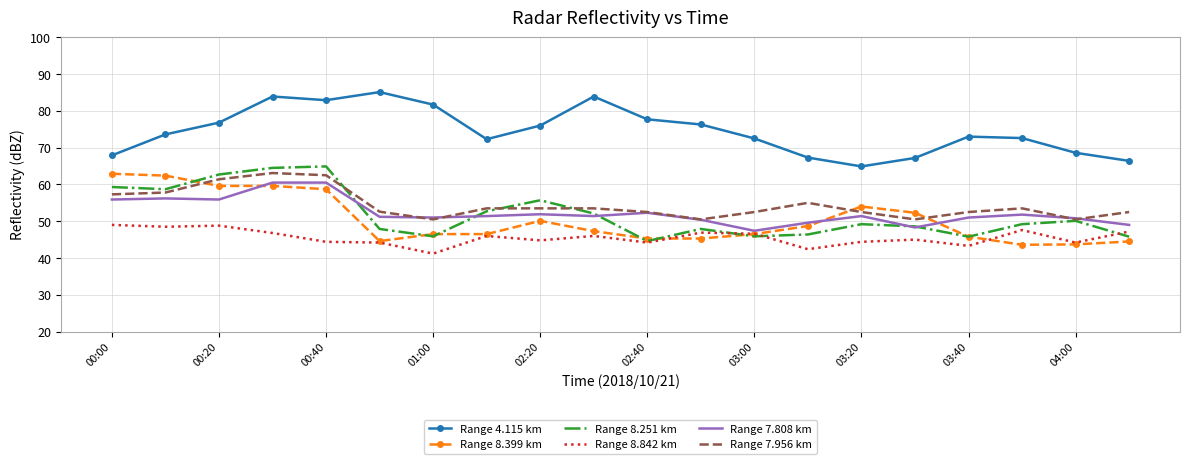

Which series has the largest total across all categories?

Range 4.115 km